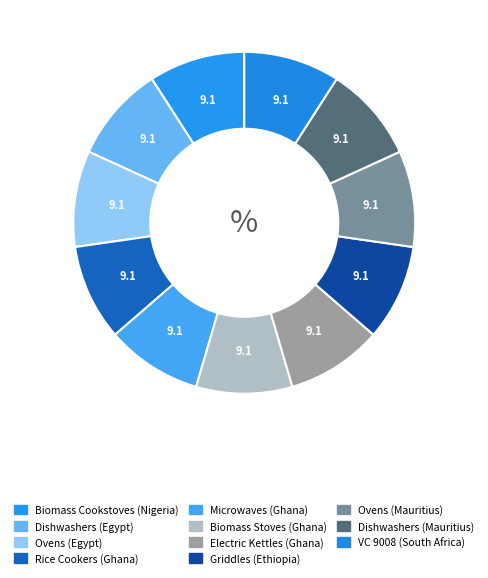

How many slices are in this pie chart?

11